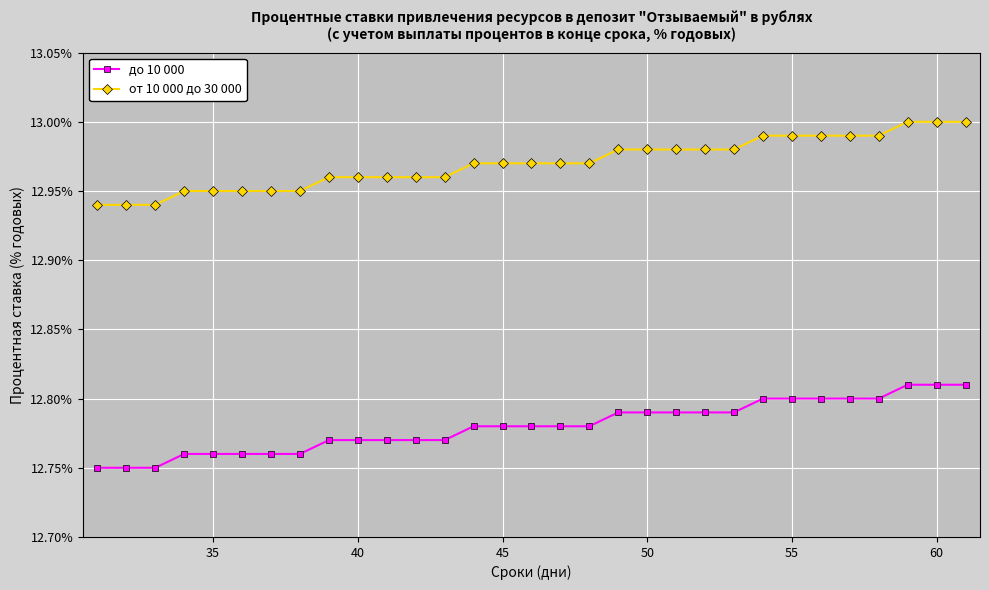

Count the от 10 000 до 30 000 values in the range 12 to 13.

31